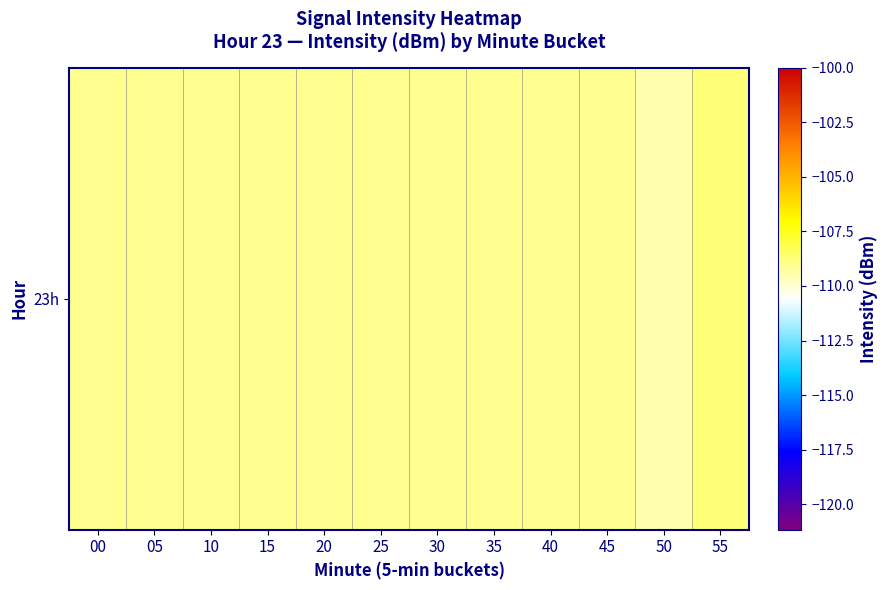

Reading left to right, what are all the values shown in this chart?

-109.1	-109.1	-109.1	-109.1	-109.1	-109.1	-109.1	-109.1	-109.1	-109.1	-109.4	-108.7